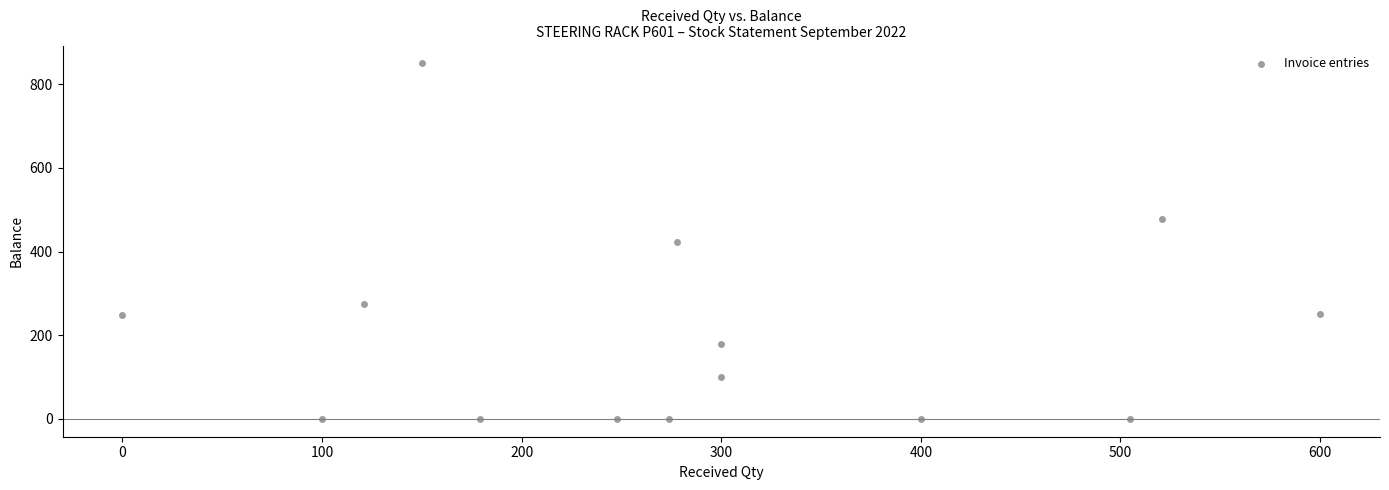

What is the range of Y values (max minus min)?

850